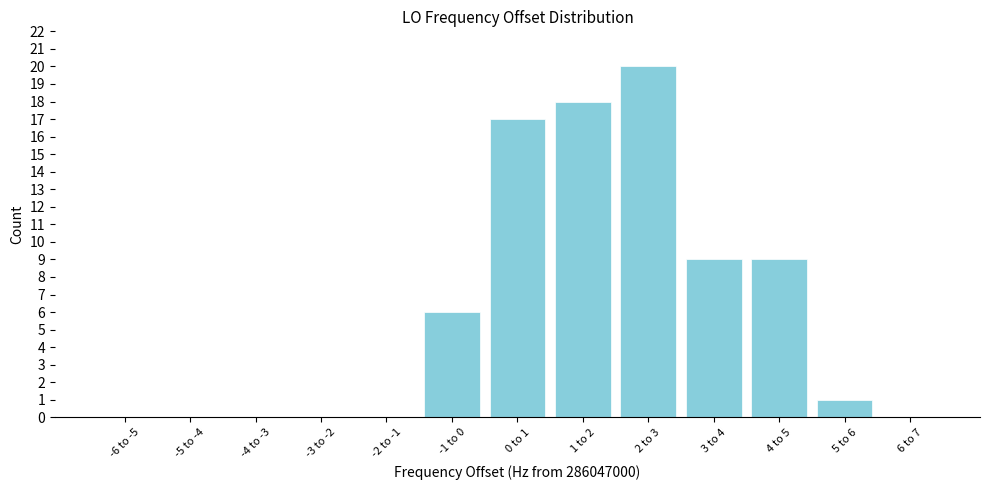

Reading left to right, extract all data points from this chart.

-6 to -5=0	-5 to -4=0	-4 to -3=0	-3 to -2=0	-2 to -1=0	-1 to 0=6	0 to 1=17	1 to 2=18	2 to 3=20	3 to 4=9	4 to 5=9	5 to 6=1	6 to 7=0